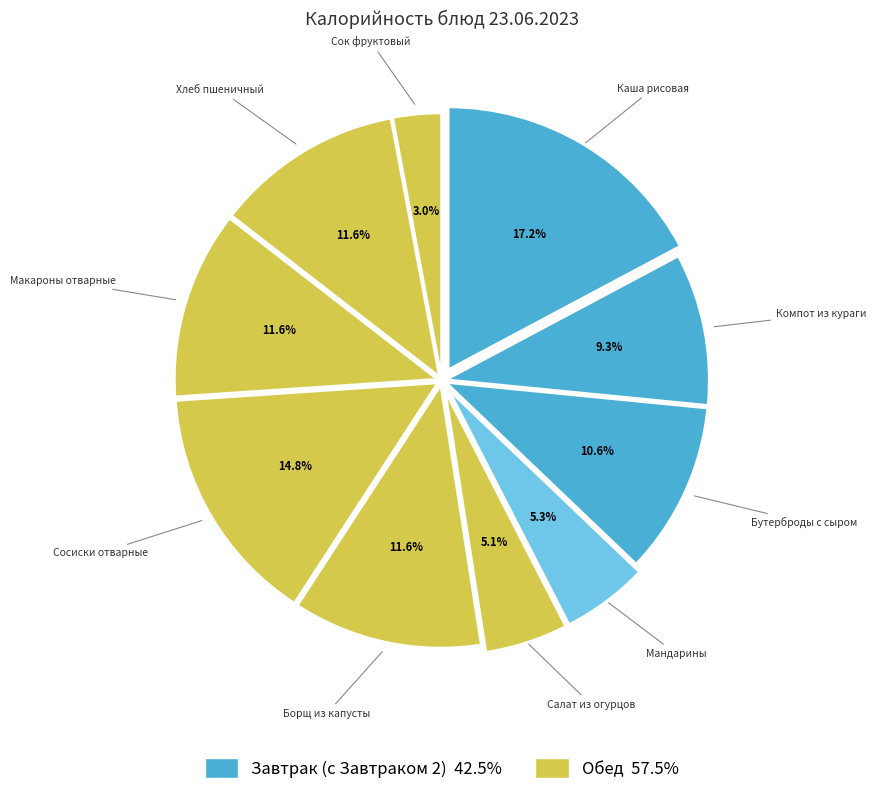

Count the number of slices in the pie.

10